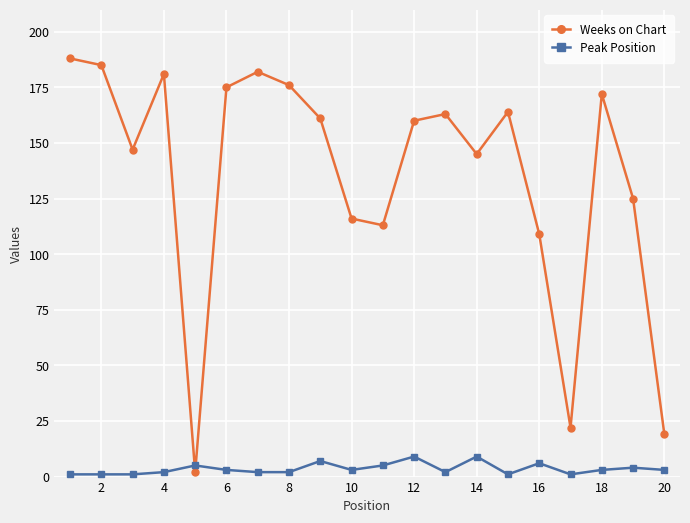

After their last crossing, which series has the higher values: Peak Position or Weeks on Chart?

Weeks on Chart